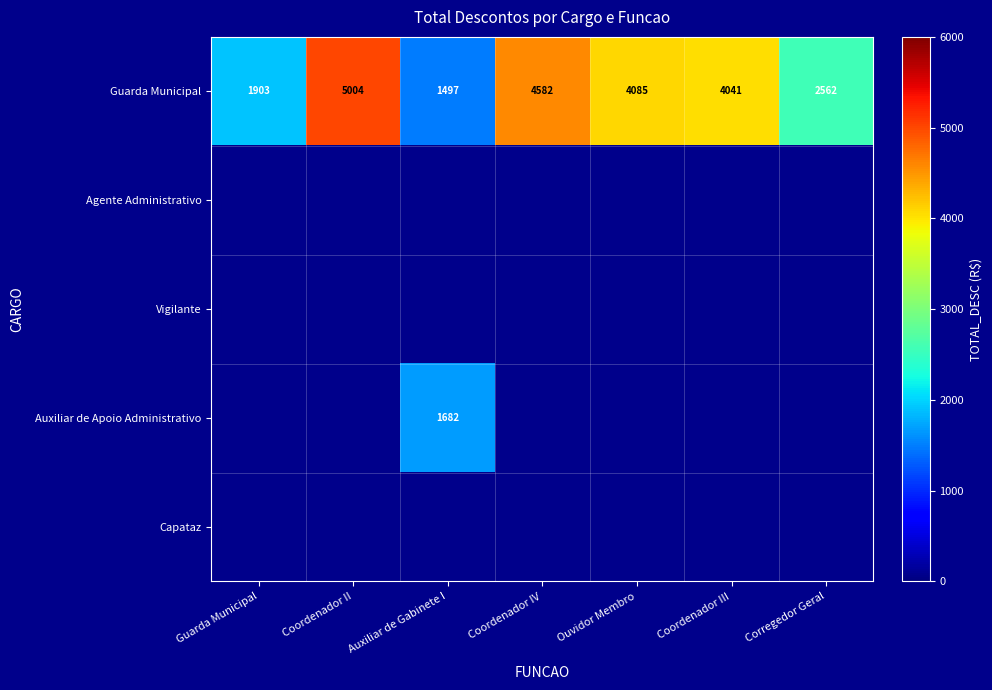

Which category has the highest value in the Guarda Municipal series?

Coordenador II